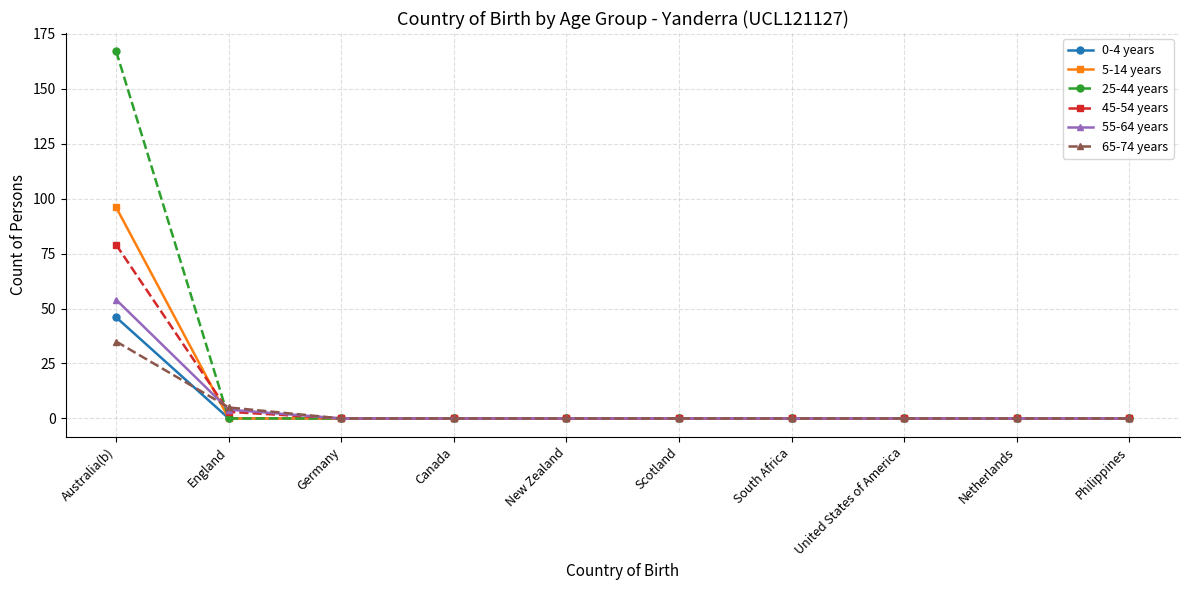

How many data points does each series have?

10